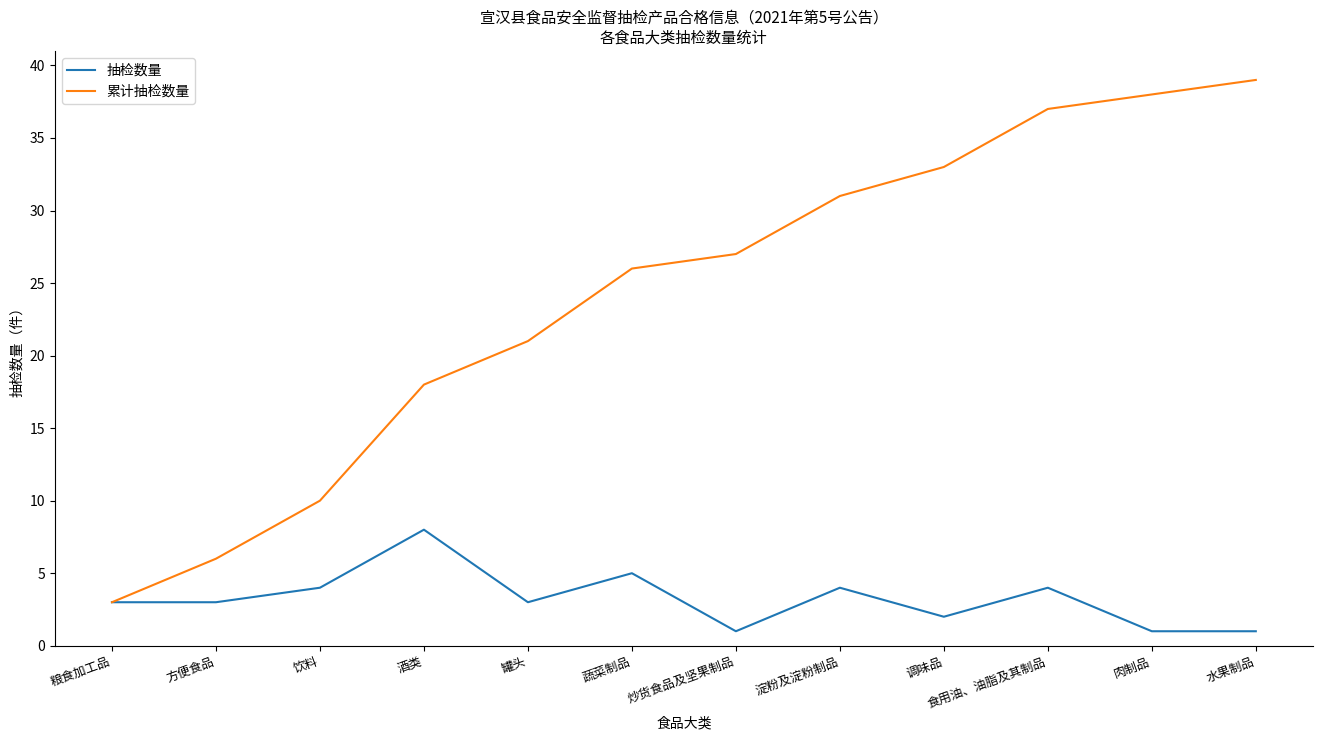

Reading left to right, what are all the values shown in this chart?

抽检数量: 粮食加工品=3	方便食品=3	饮料=4	酒类=8	罐头=3	蔬菜制品=5	炒货食品及坚果制品=1	淀粉及淀粉制品=4	调味品=2	食用油、油脂及其制品=4	肉制品=1	水果制品=1
累计抽检数量: 粮食加工品=3	方便食品=6	饮料=10	酒类=18	罐头=21	蔬菜制品=26	炒货食品及坚果制品=27	淀粉及淀粉制品=31	调味品=33	食用油、油脂及其制品=37	肉制品=38	水果制品=39